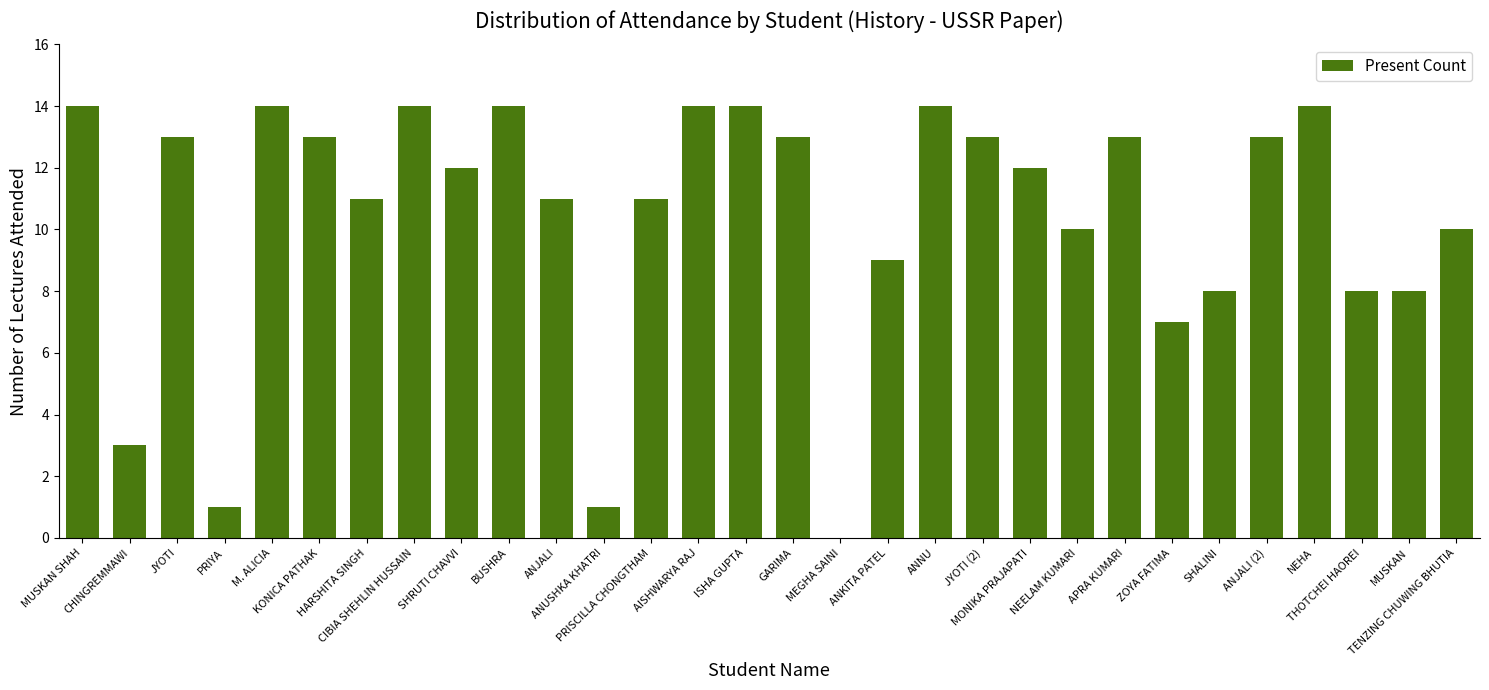

What is the sum of all values?

312